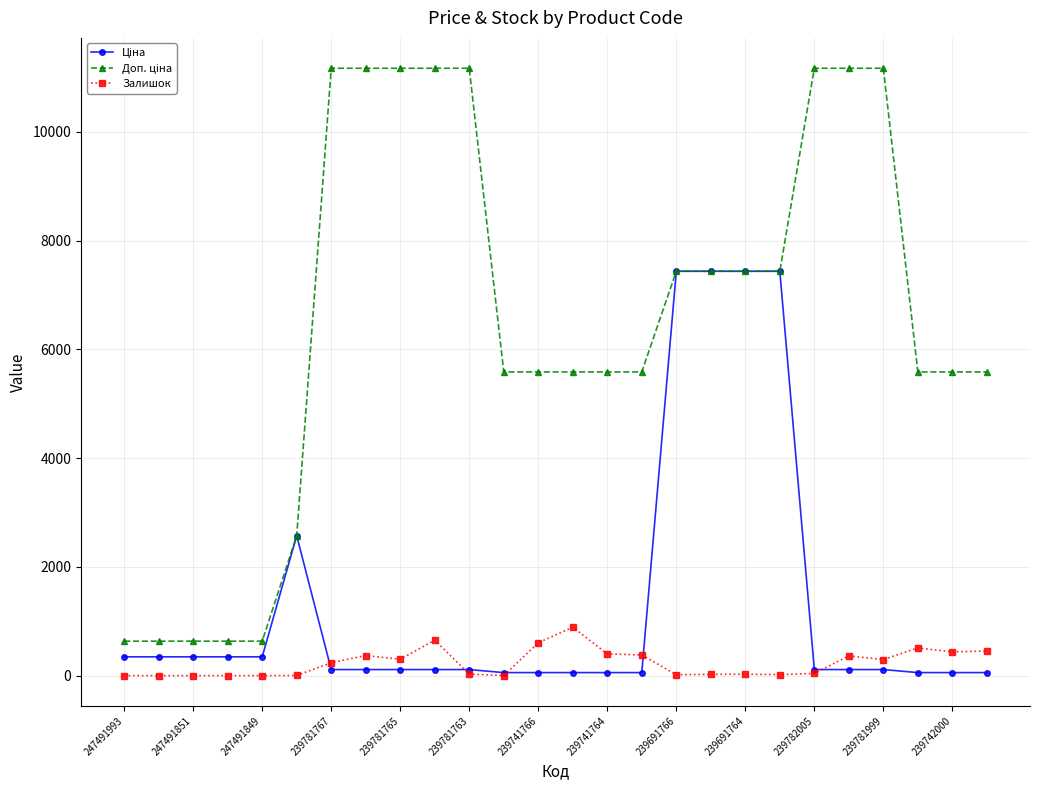

True or false: Залишок has more than 0 interior local peaks.

True